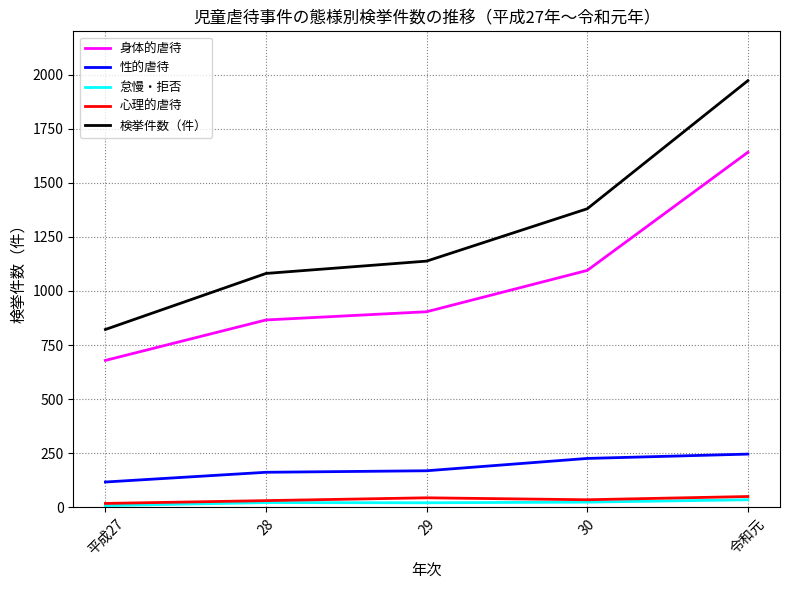

What is the lowest value of the 身体的虐待 series?

679